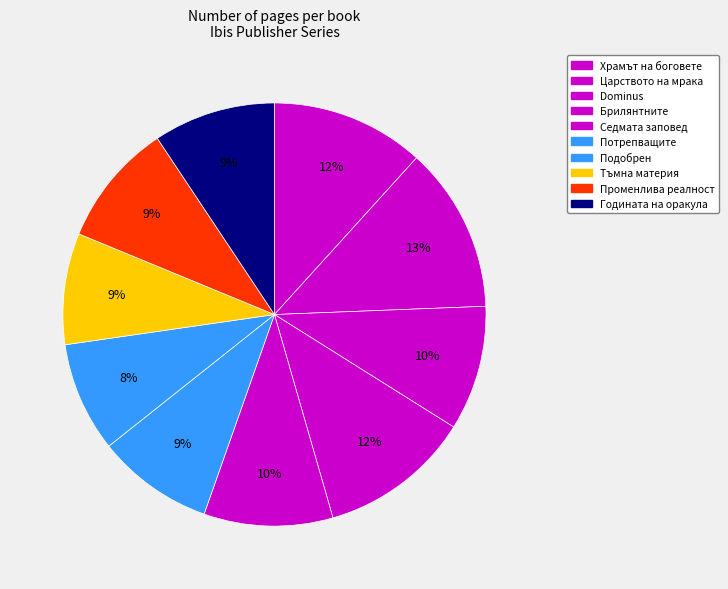

To the nearest percent, what is the average slice percentage?

10%